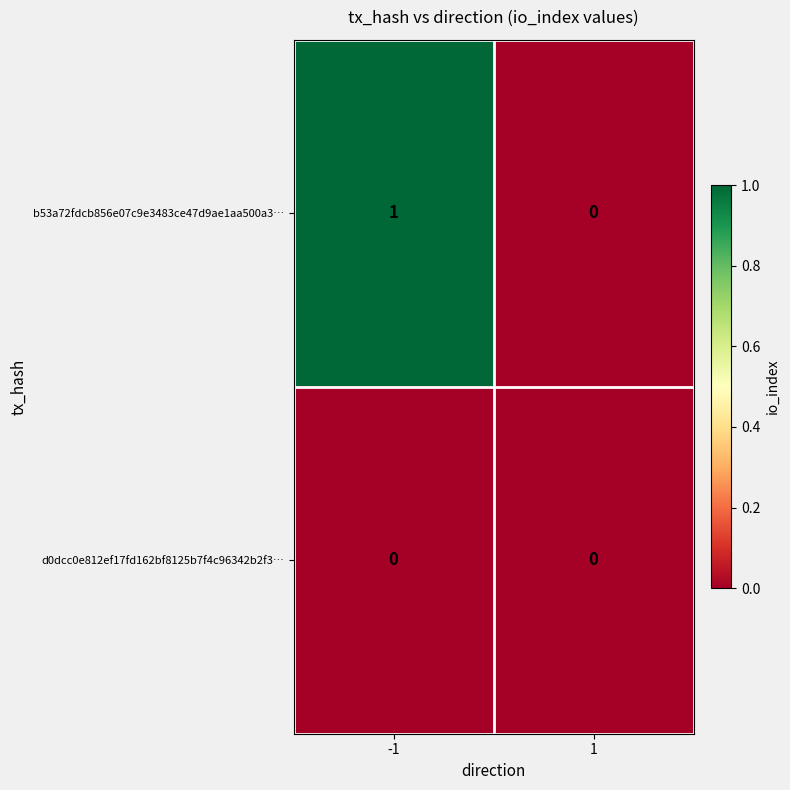

Reading left to right, what are all the values shown in this chart?

b53a72fdcb856e07c9e3483ce47d9ae1aa500a3…: -1=1	1=0
d0dcc0e812ef17fd162bf8125b7f4c96342b2f3…: -1=0	1=0